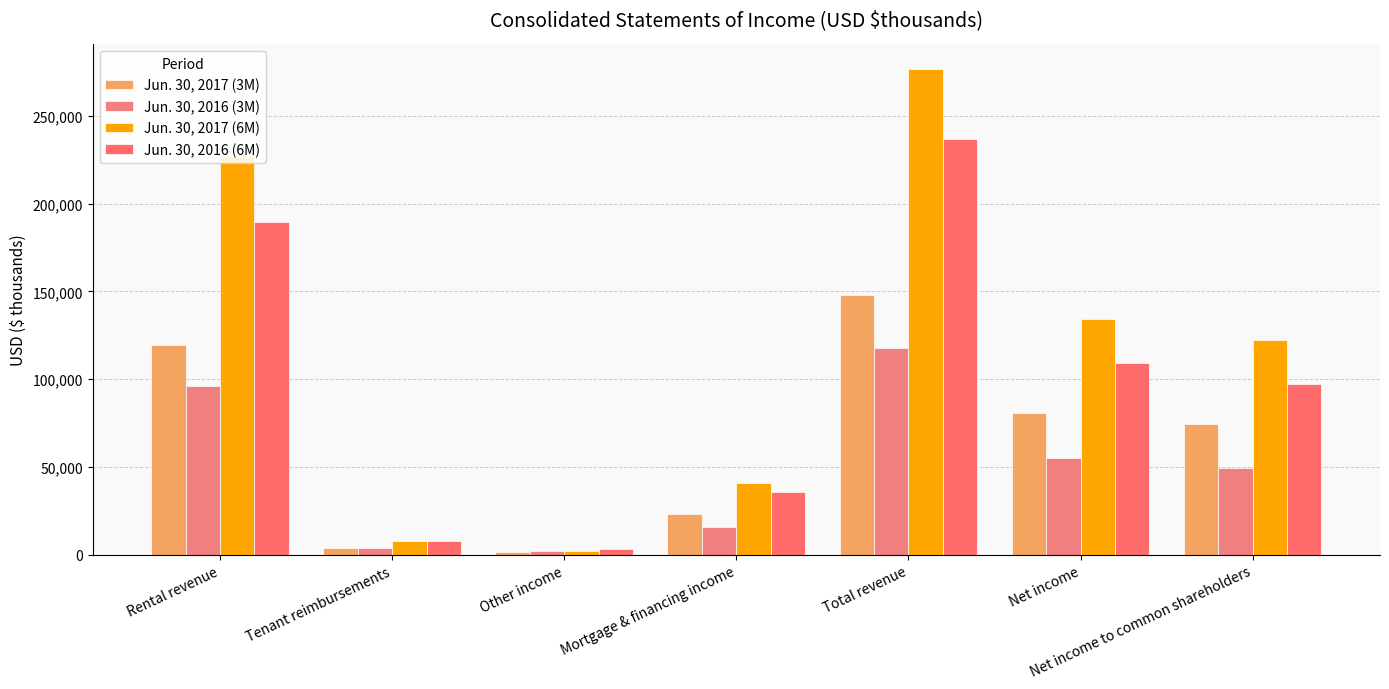

Reading left to right, list all the values displayed in this chart.

Jun. 30, 2017 (3M): Rental revenue=119469	Tenant reimbursements=3941	Other income=1304	Mortgage & financing income=23068	Total revenue=147782	Net income=80535	Net income to common shareholders=74583
Jun. 30, 2016 (3M): Rental revenue=96055	Tenant reimbursements=3891	Other income=2126	Mortgage & financing income=15961	Total revenue=118033	Net income=55135	Net income to common shareholders=49183
Jun. 30, 2017 (6M): Rental revenue=226506	Tenant reimbursements=7690	Other income=1996	Mortgage & financing income=40702	Total revenue=276894	Net income=134451	Net income to common shareholders=122547
Jun. 30, 2016 (6M): Rental revenue=189833	Tenant reimbursements=7756	Other income=3336	Mortgage & financing income=35876	Total revenue=236801	Net income=109315	Net income to common shareholders=97411